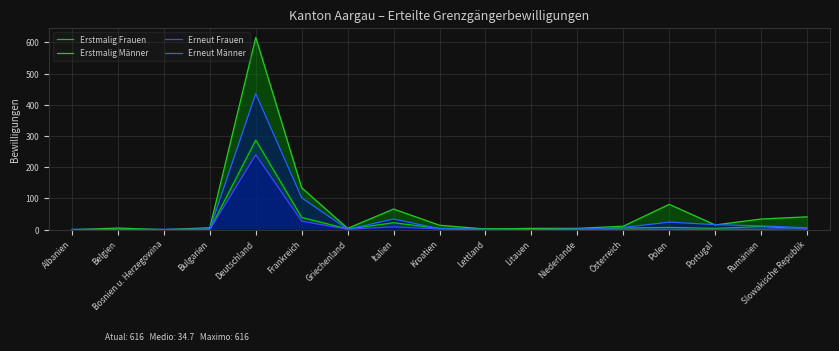

Is it true that Erneut Frauen equals 90 at Bosnien u. Herzegowina?

False